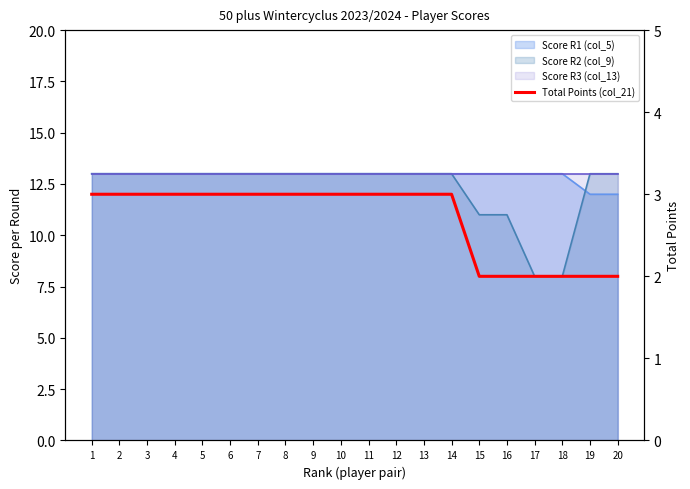

Read the value at 8.

3